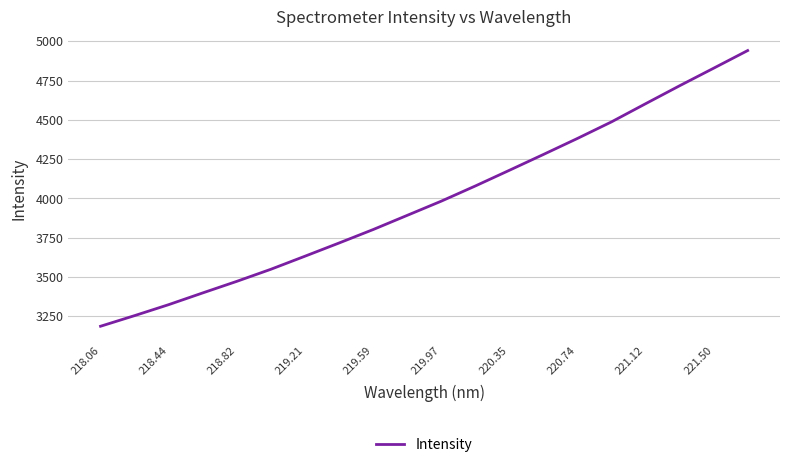

What is the smallest value displayed?

3186.4